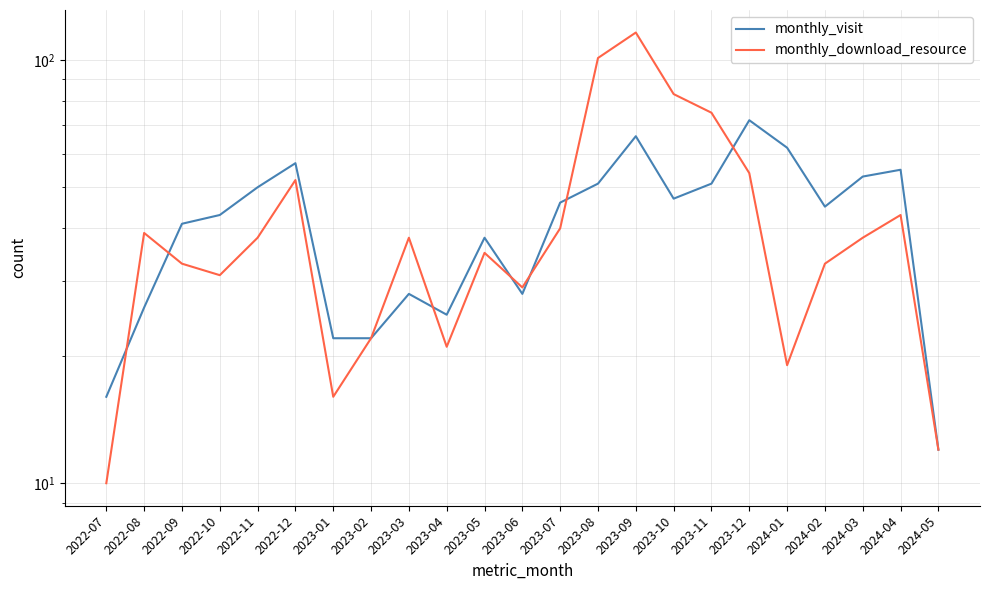

What is the highest value of the monthly_download_resource series?

116